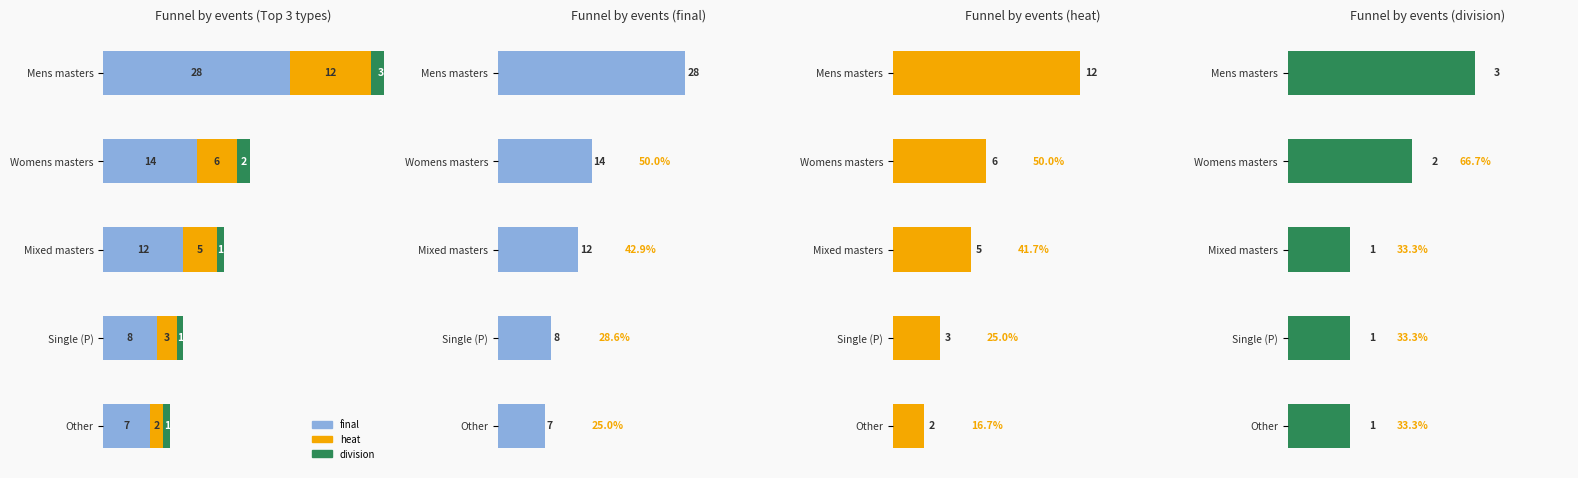

Is it true that heat equals 21 at Mens masters?

False